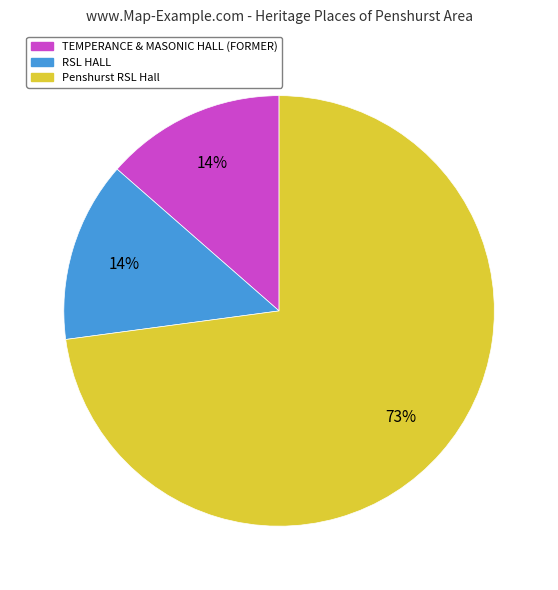

Which slice is the largest?

Penshurst RSL Hall